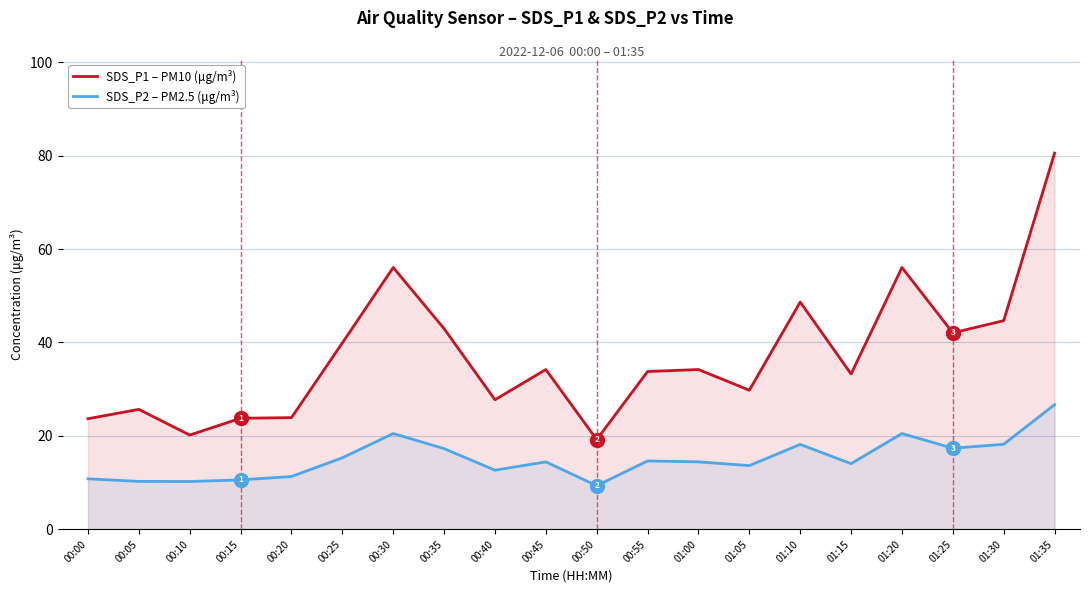

At how many categories does at least one series exceed 69?

1